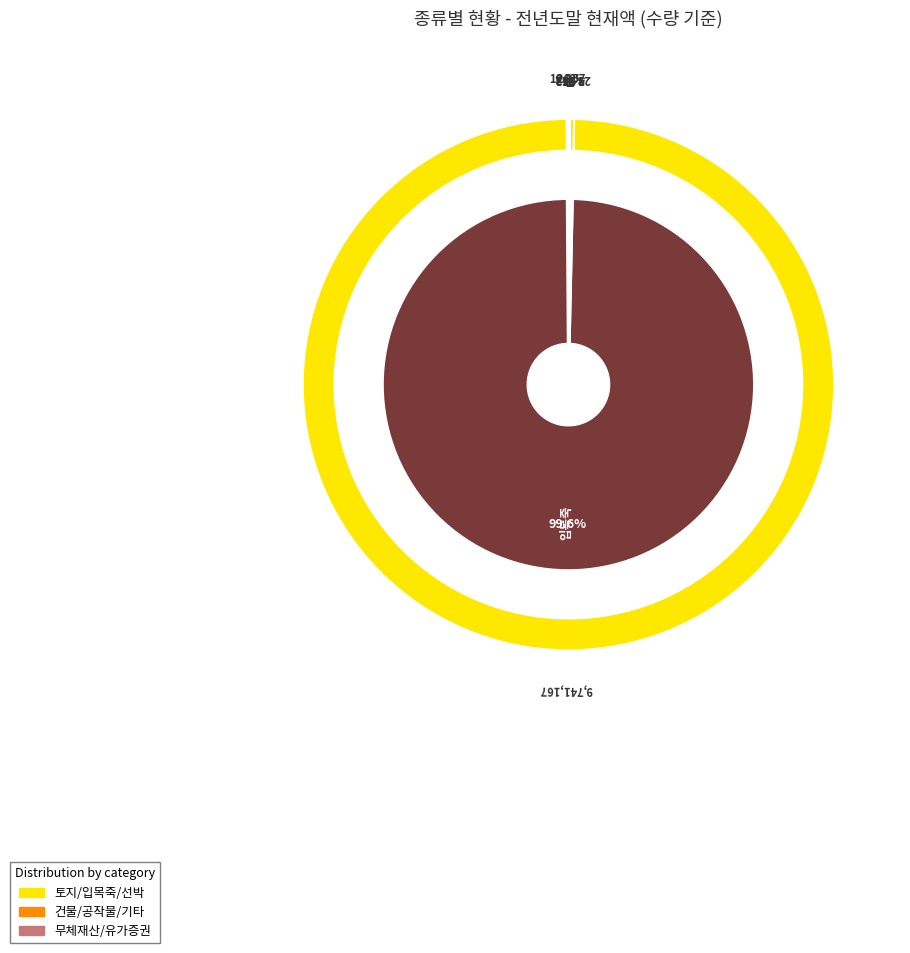

Rank the categories by value from highest to lowest.

입목죽, 공작물, 토지, 무체재산, 유가증권, 건물, 기계기구, 선박, 회원권, 용익물권